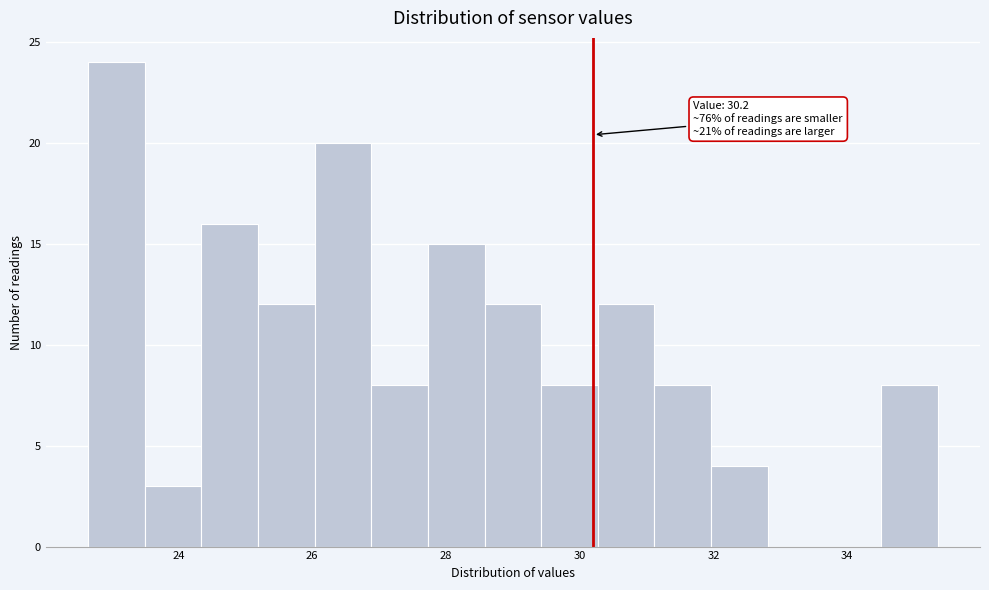

Which range on the x-axis has the tallest bar?

22.6 to 23.4